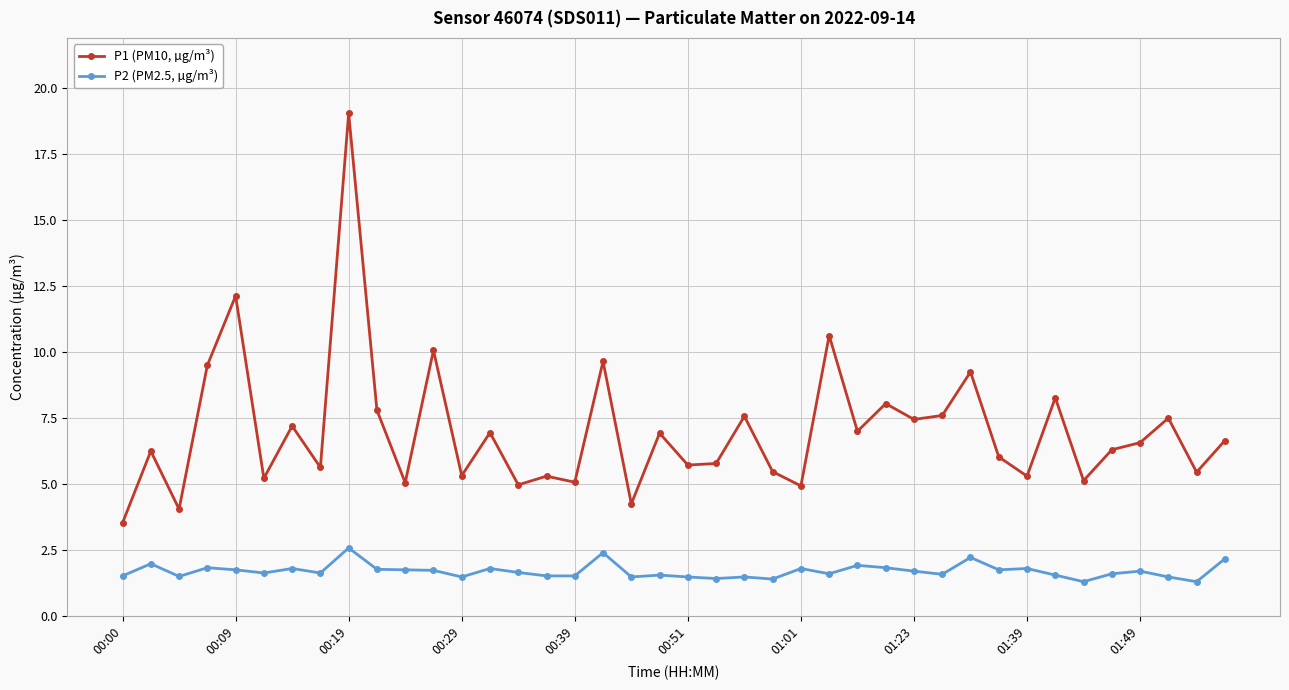

What is the difference between the maximum and second lowest values in the P1 (PM10, µg/m³) series?

15.0